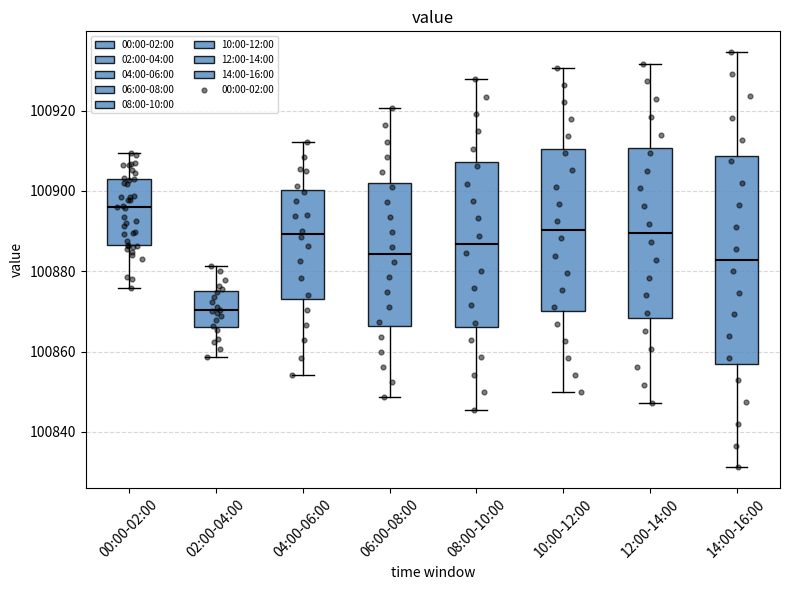

Reading left to right, transcribe this box plot: for each box, give where its median line is, the range the box spans, and where its two whiskers end, as read against the y-axis. The values are not printed on the chart, so give them approximately, as read against the axis.

00:00-02:00: median 100896, box 100886 to 100902, whiskers 100876 to 100910
02:00-04:00: median 100870, box 100866 to 100876, whiskers 100858 to 100882
04:00-06:00: median 100890, box 100874 to 100900, whiskers 100854 to 100912
06:00-08:00: median 100884, box 100866 to 100902, whiskers 100848 to 100920
08:00-10:00: median 100886, box 100866 to 100908, whiskers 100846 to 100928
10:00-12:00: median 100890, box 100870 to 100910, whiskers 100850 to 100930
12:00-14:00: median 100890, box 100868 to 100910, whiskers 100848 to 100932
14:00-16:00: median 100882, box 100858 to 100908, whiskers 100832 to 100934